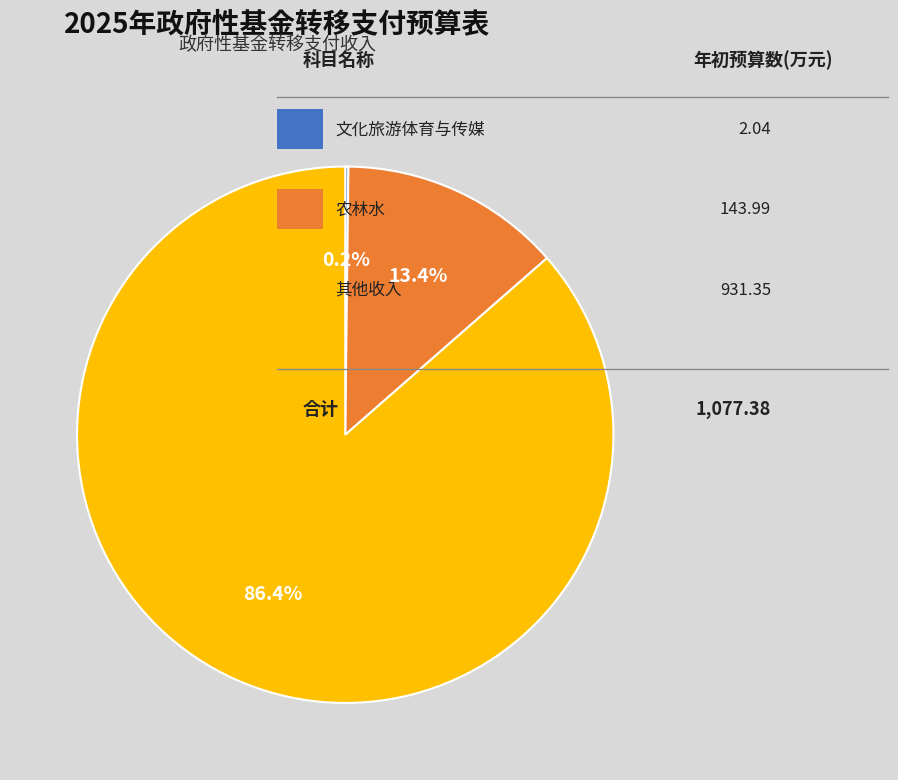

Is there a majority slice in this chart?

Yes